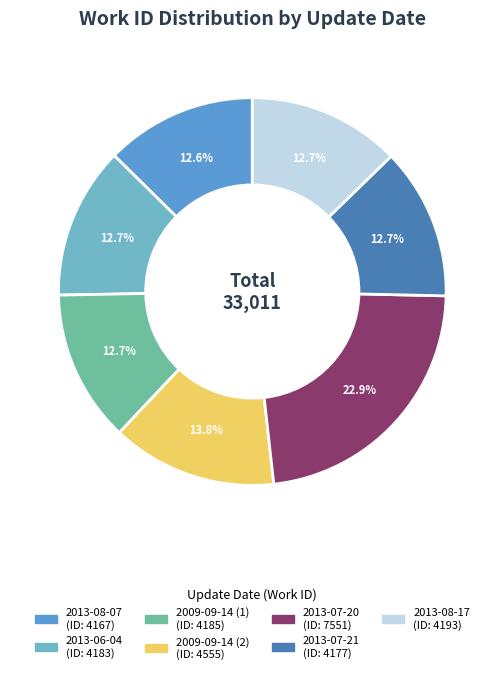

Count the number of slices in the pie.

7